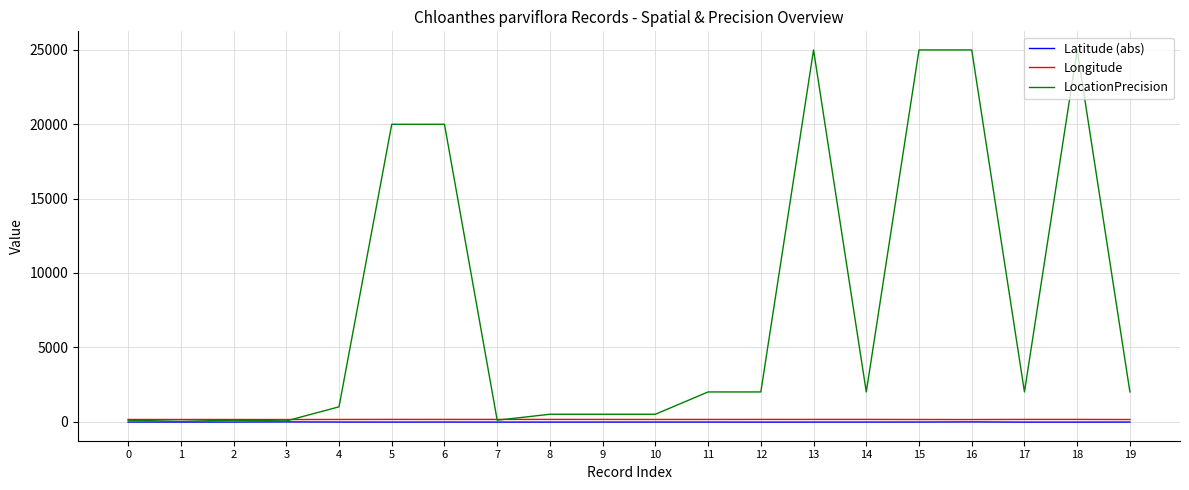

Which series has the largest total across all categories?

LocationPrecision